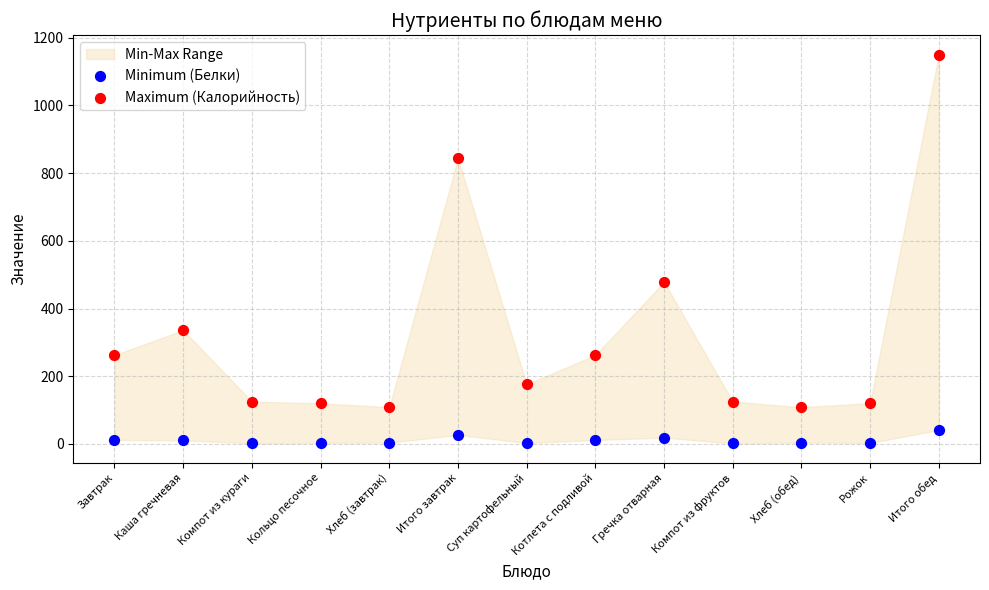

Across all data points, what is the range of Y values (max minus min)?

1148.6